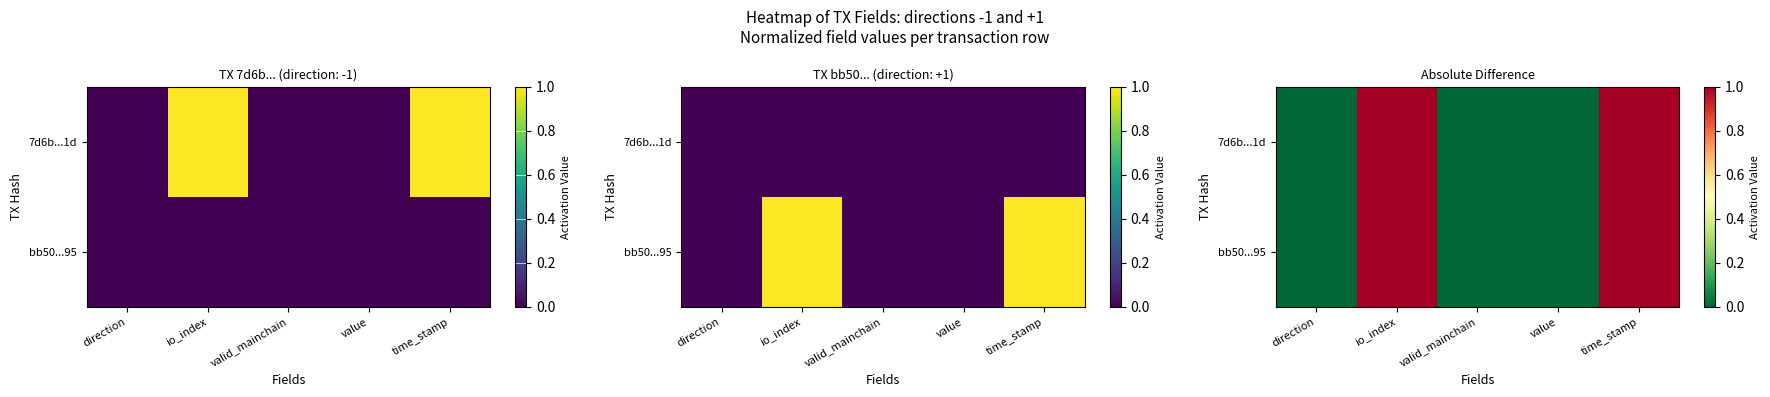

The value of bb50...95 at direction is 1. True or false?

False